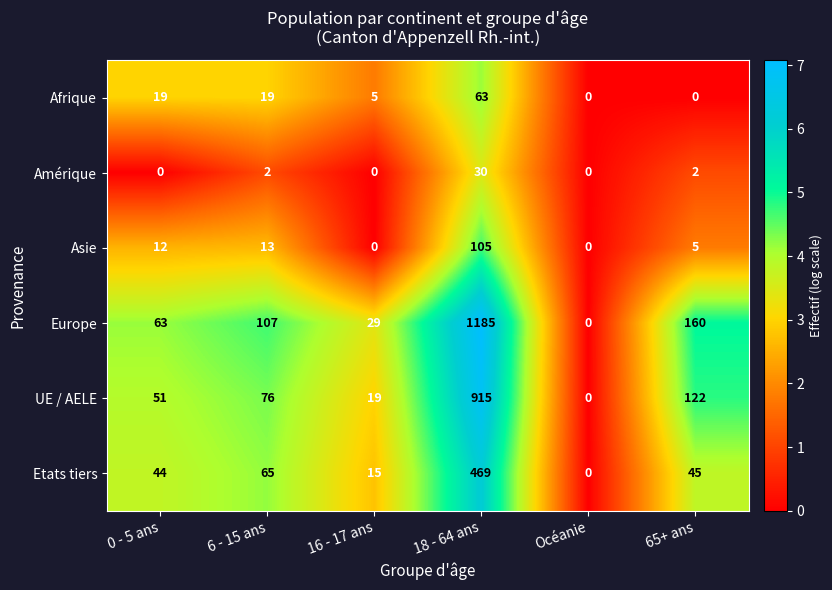

Count the number of data series in this chart.

6